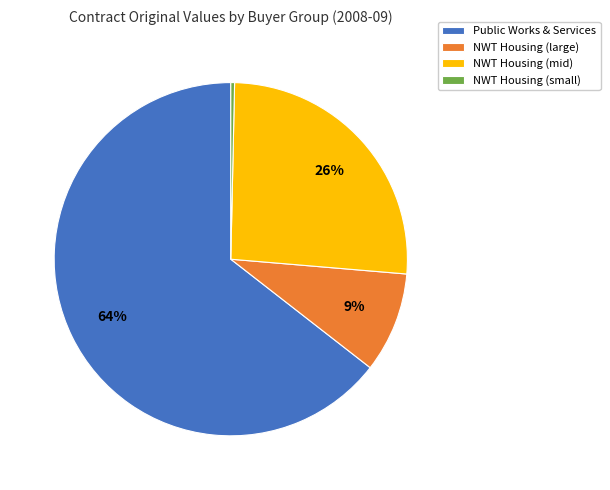

To the nearest percent, what is the average slice percentage?

25%